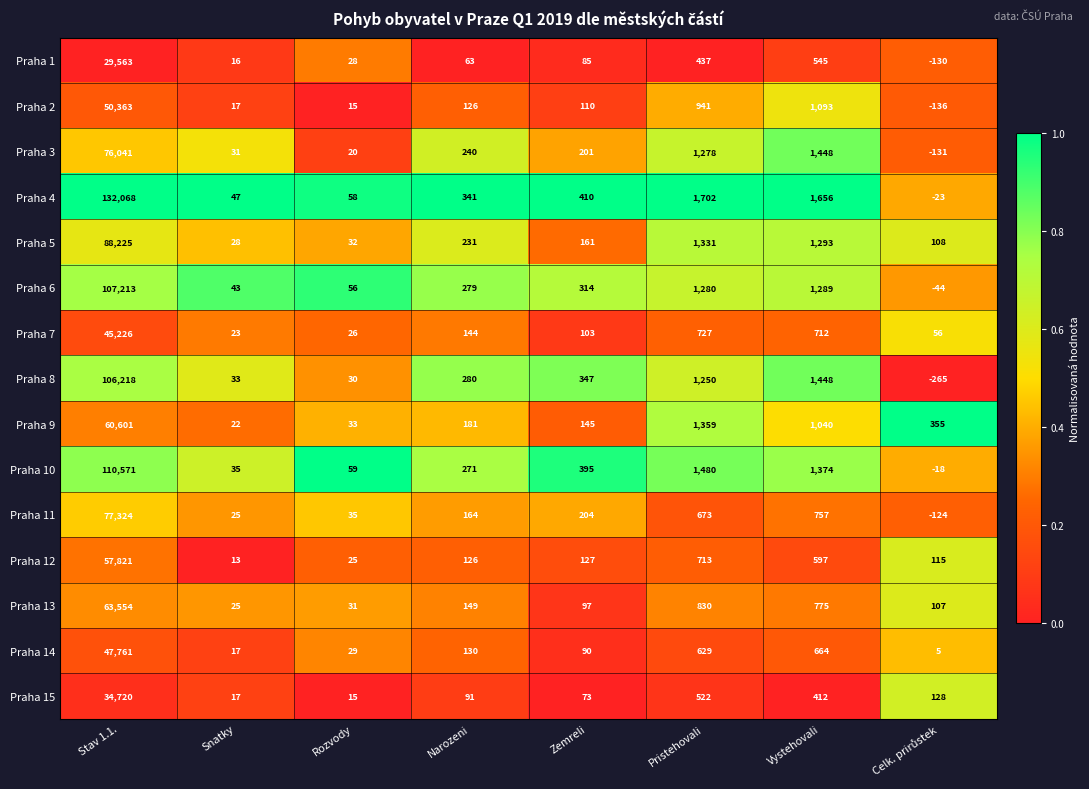

What is the difference between the Praha 15 values at Vystehovali and Narozeni?

321